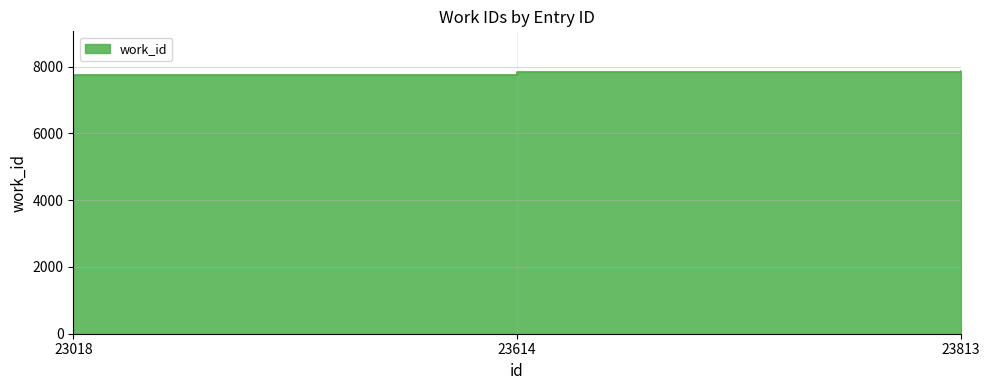

Does the chart have visible grid lines?

Yes